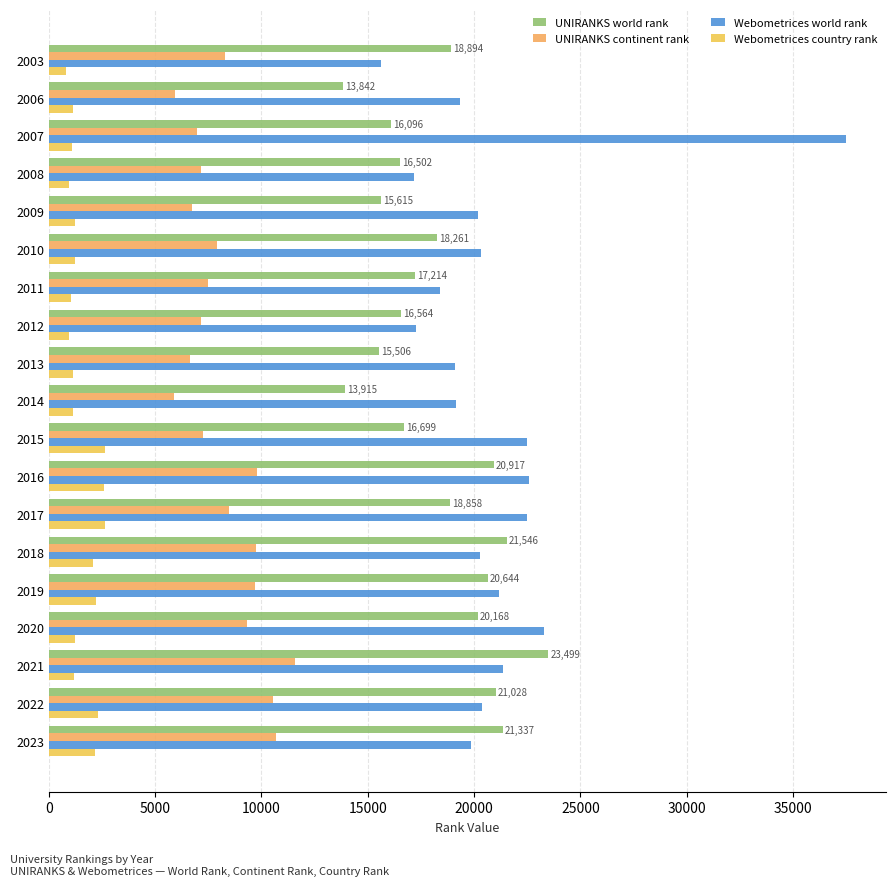

How many series are shown in this chart?

4